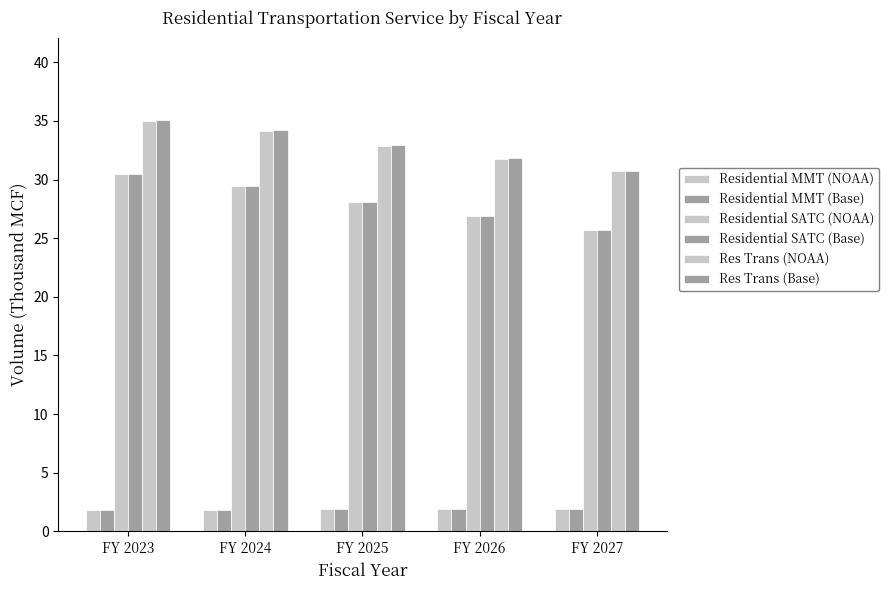

How many values in the Residential SATC (NOAA) series are below 28?

2